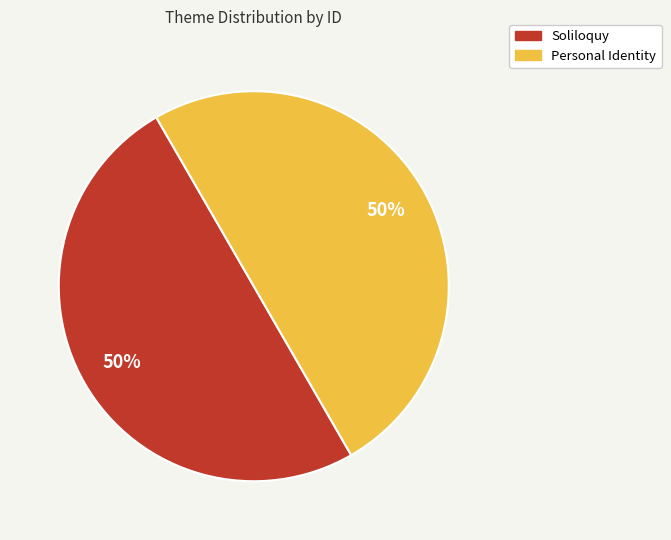

How many slices are in this pie chart?

2